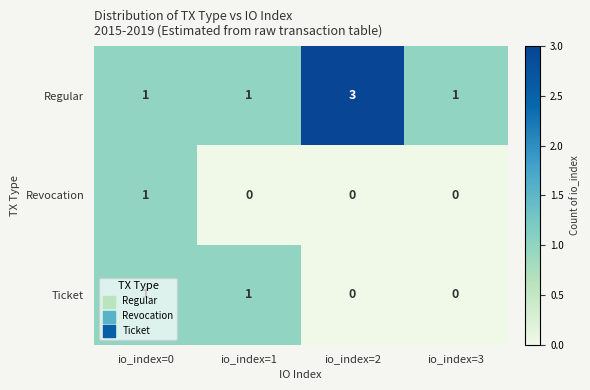

The value of Revocation at io_index=3 is 0. True or false?

True